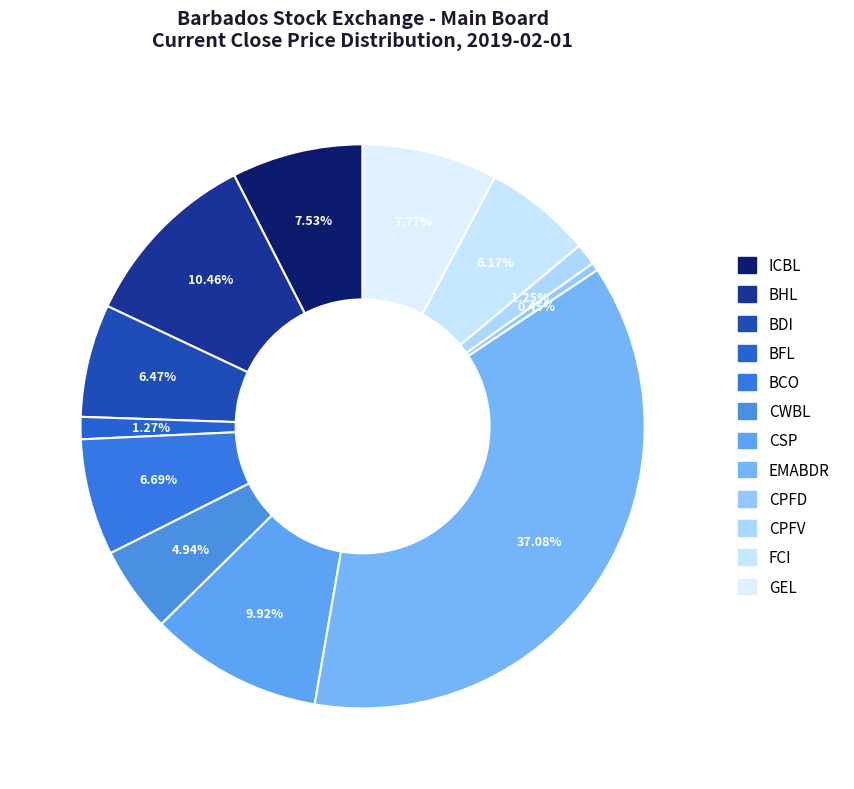

Is there a majority slice in this chart?

No